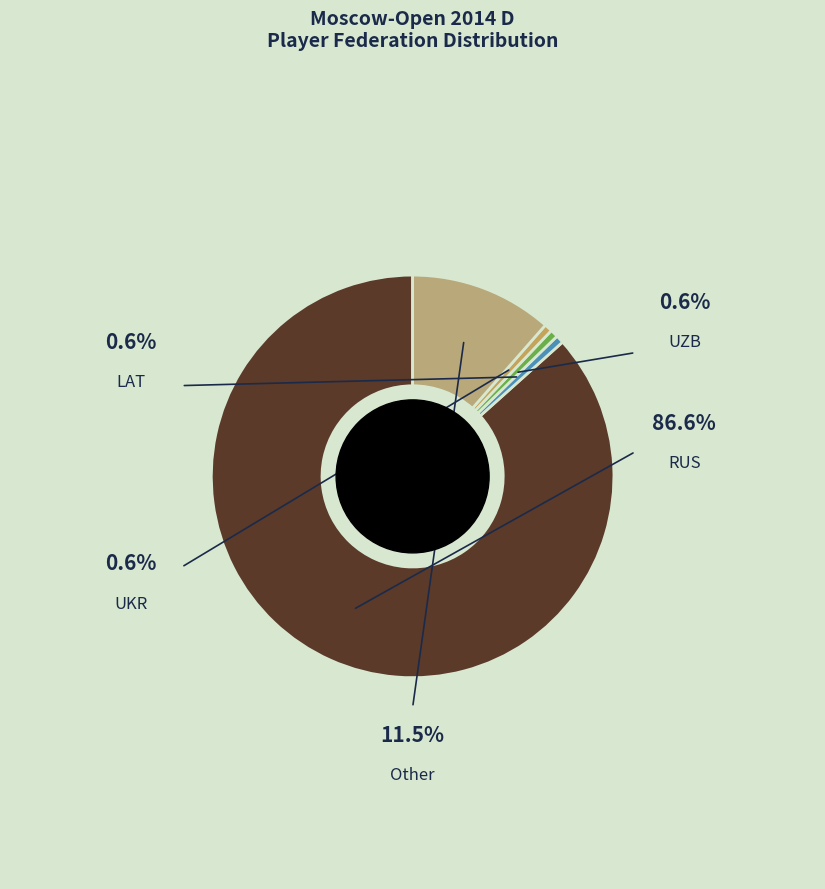

To the nearest percent, what is the combined percentage of RUS and UZB?

87%